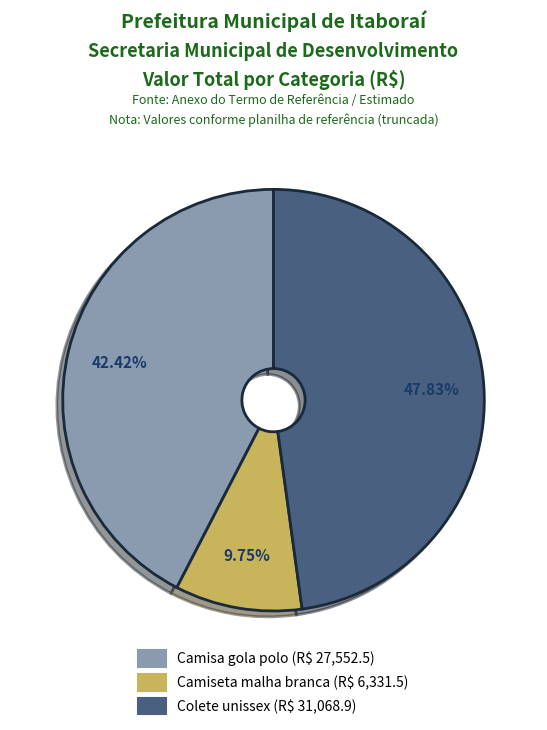

Is there a majority slice in this chart?

No